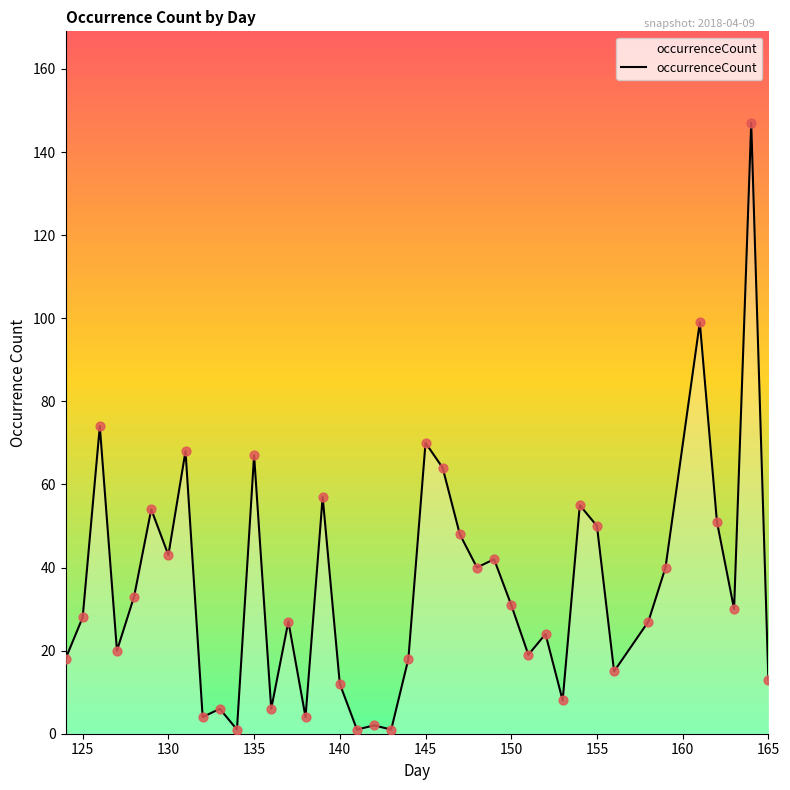

What is the greatest value displayed?

147